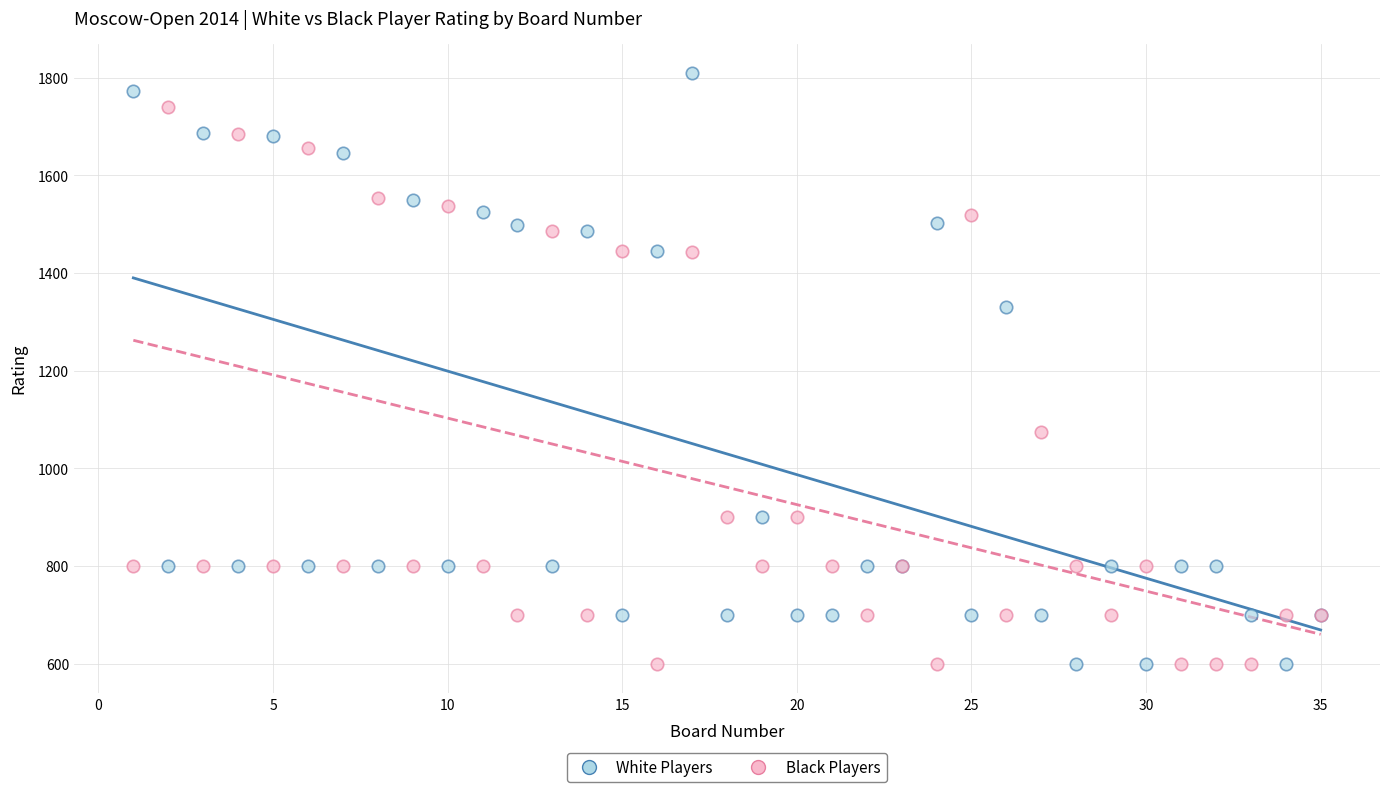

What are all the series names shown in the legend?

White Players, Black Players